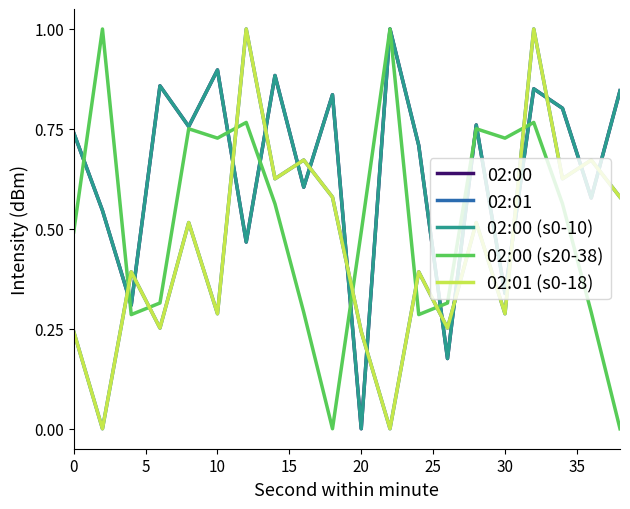

Reading right to left, list all the values displayed in this chart.

02:00: 0.8	0.6	0.8	0.9	0.3	0.8	0.2	0.7	1.0	0.0	0.8	0.6	0.9	0.5	0.9	0.8	0.9	0.3	0.5	0.7
02:01: 0.6	0.7	0.6	1.0	0.3	0.5	0.3	0.4	0.0	0.2	0.6	0.7	0.6	1.0	0.3	0.5	0.3	0.4	0.0	0.2
02:00 (s0-10): 0.8	0.6	0.8	0.9	0.3	0.8	0.2	0.7	1.0	0.0	0.8	0.6	0.9	0.5	0.9	0.8	0.9	0.3	0.5	0.7
02:00 (s20-38): 0.0	0.3	0.6	0.8	0.7	0.8	0.3	0.3	1.0	0.5	0.0	0.3	0.6	0.8	0.7	0.8	0.3	0.3	1.0	0.5
02:01 (s0-18): 0.6	0.7	0.6	1.0	0.3	0.5	0.3	0.4	0.0	0.2	0.6	0.7	0.6	1.0	0.3	0.5	0.3	0.4	0.0	0.2